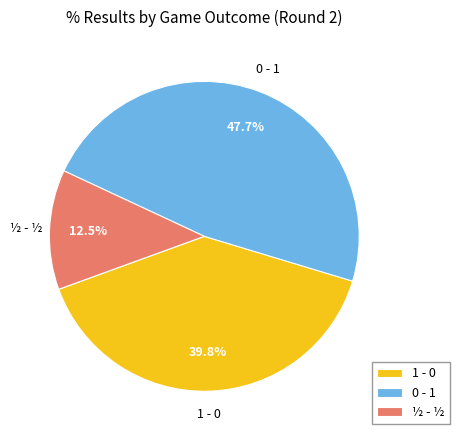

Between ½ - ½ and 0 - 1, which is larger?

0 - 1